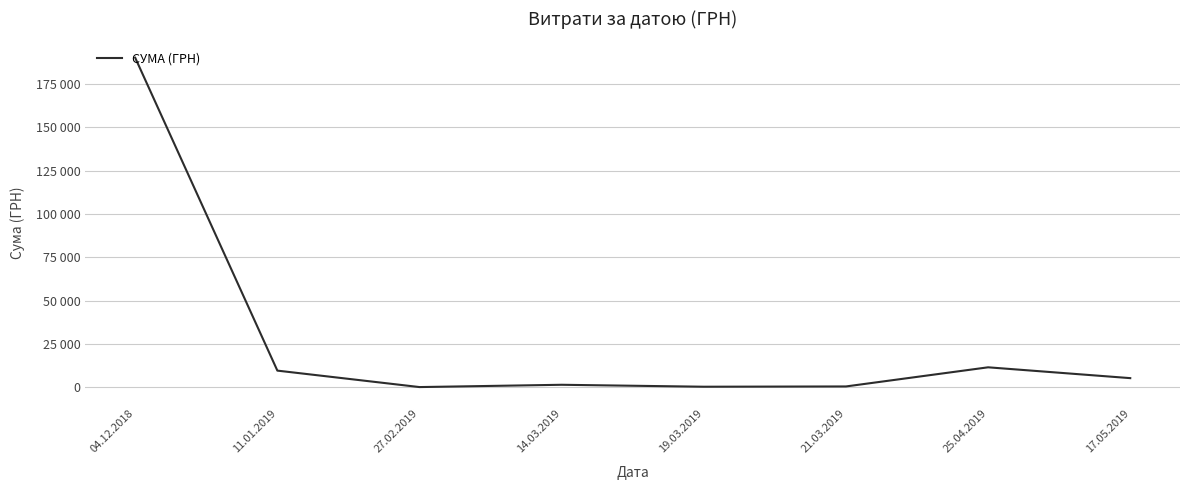

Is this an area chart (filled region under the line)?

No